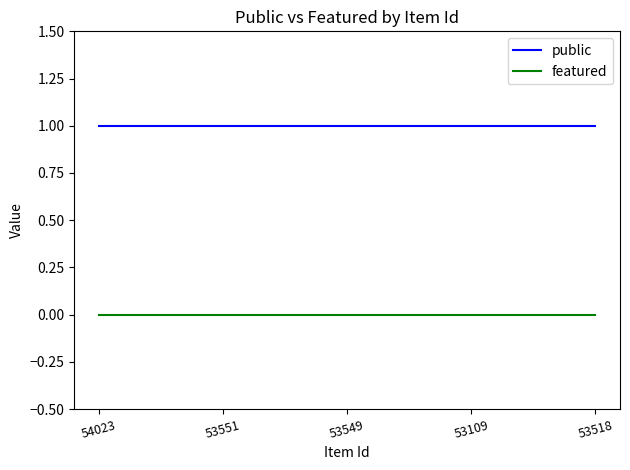

True or false: featured and public intersect in this chart.

False